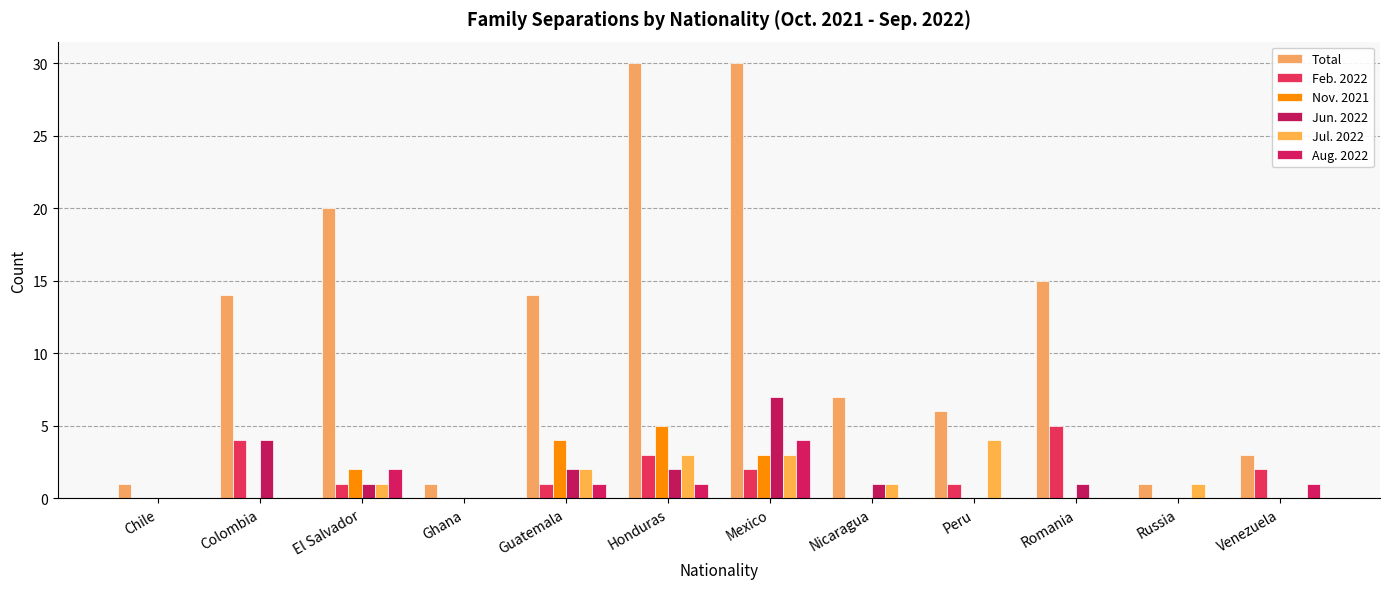

What is the difference between the highest and lowest values at Russia?

1